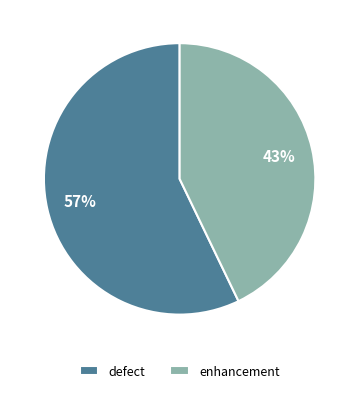

Rank the categories by value from highest to lowest.

defect, enhancement